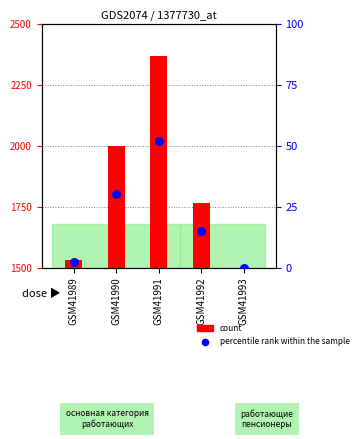

What are all the series names shown in the legend?

count, percentile rank within the sample